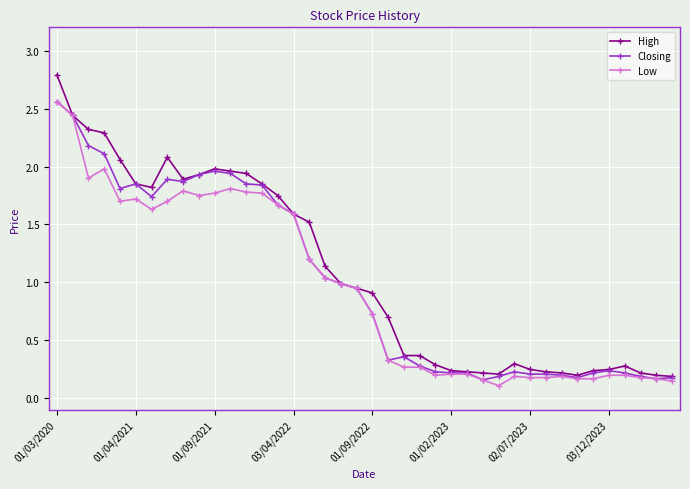

What is the greatest value displayed?

2.8